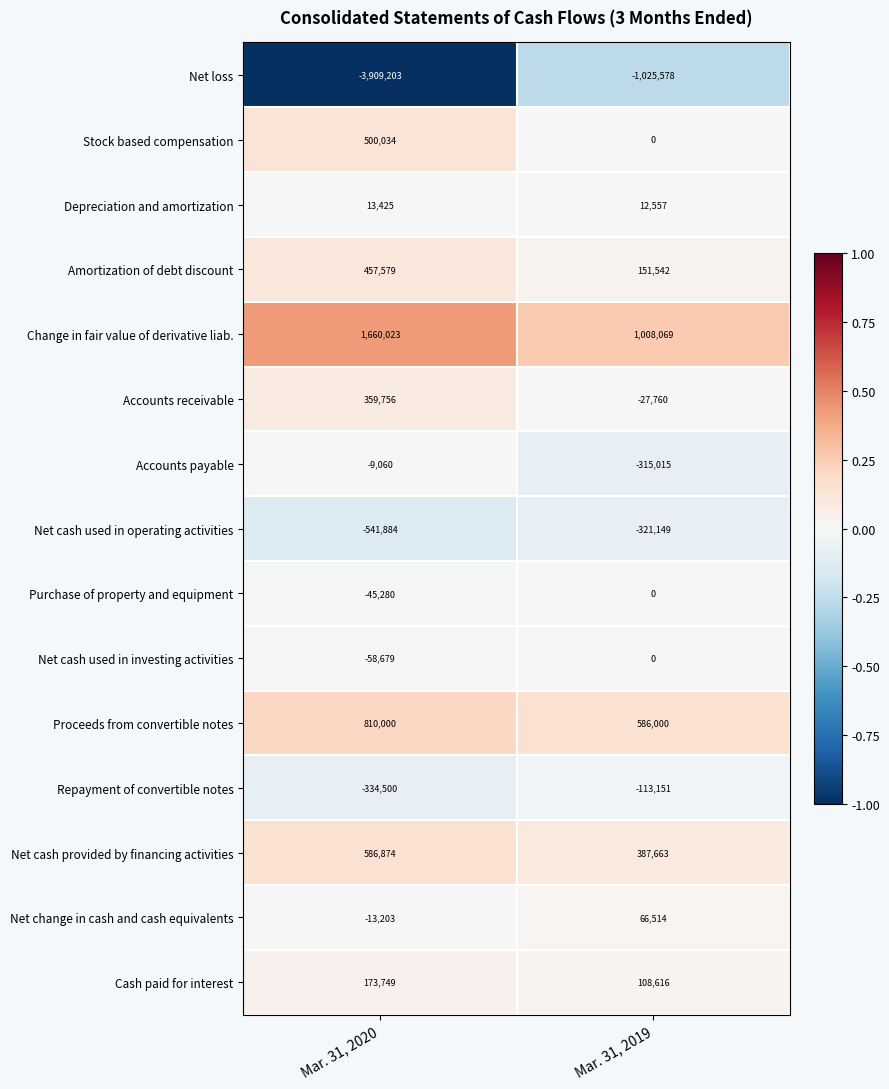

What is the total value across all series at Mar. 31, 2019?

518308